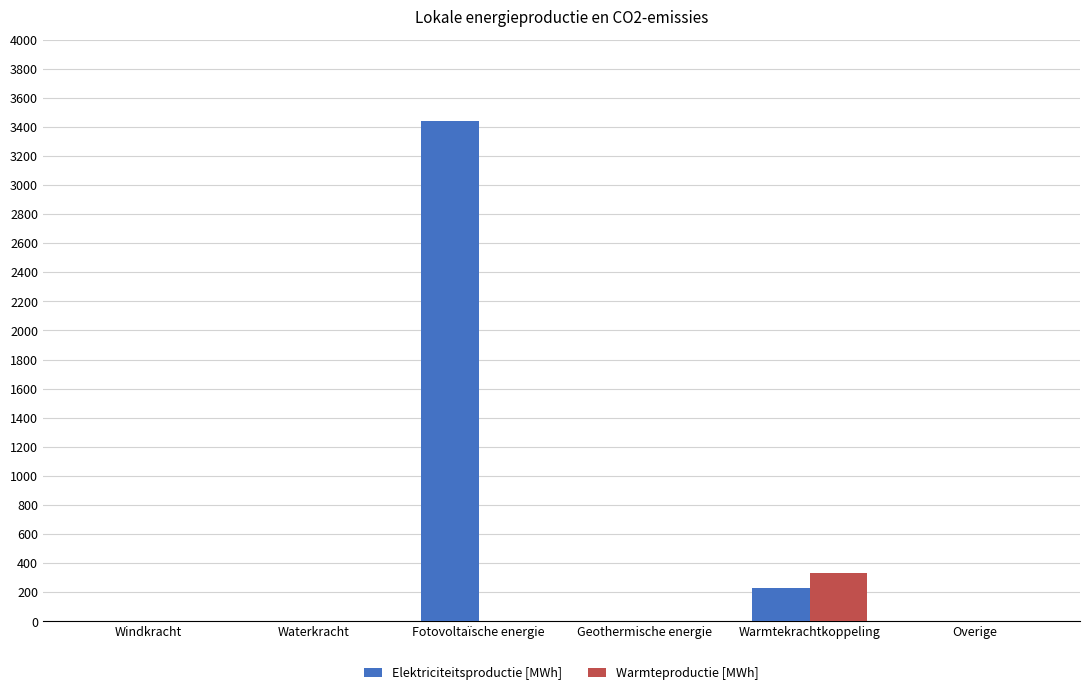

What is the sum of all Elektriciteitsproductie [MWh] values?

3668.8